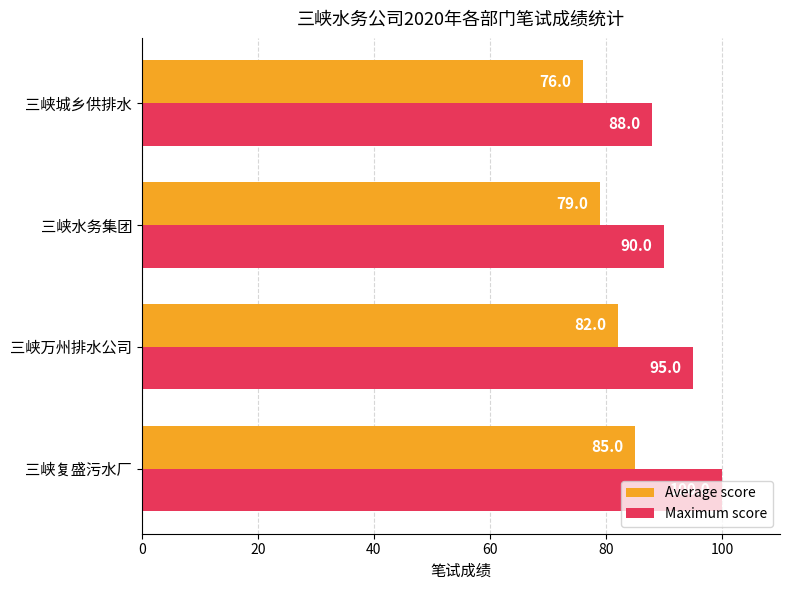

True or false: Maximum score has a value of 88 at 三峡城乡供排水.

True